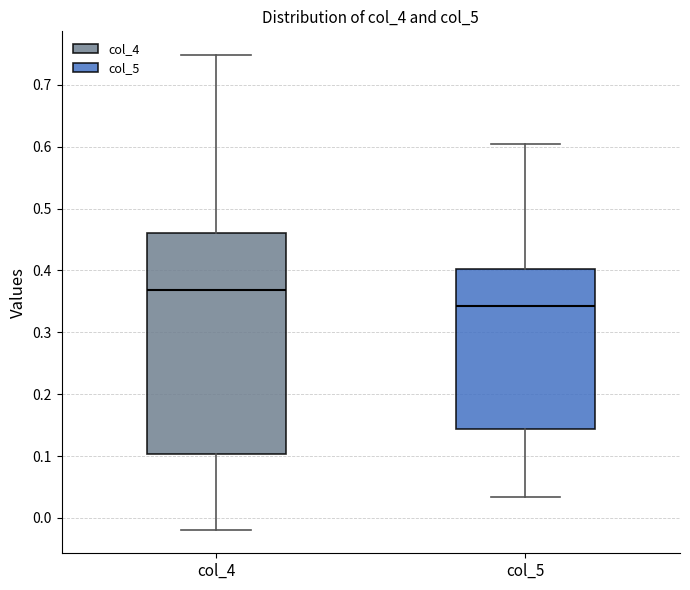

Which box is the tallest, from its lower edge to its upper edge?

col_4